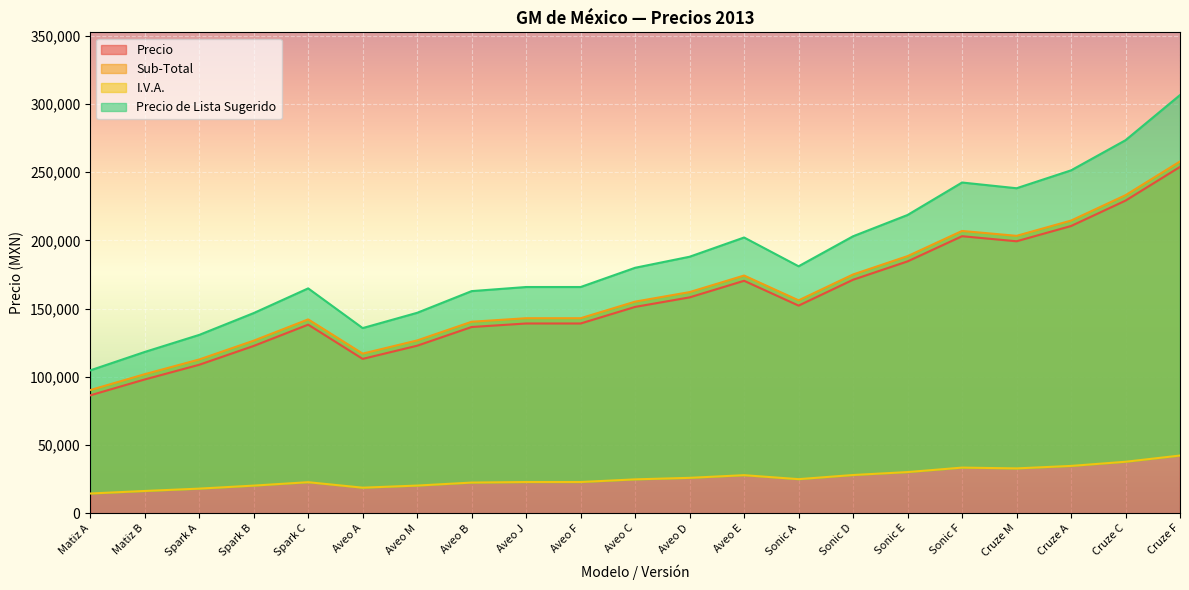

Read the Precio value at Cruze F.

253845